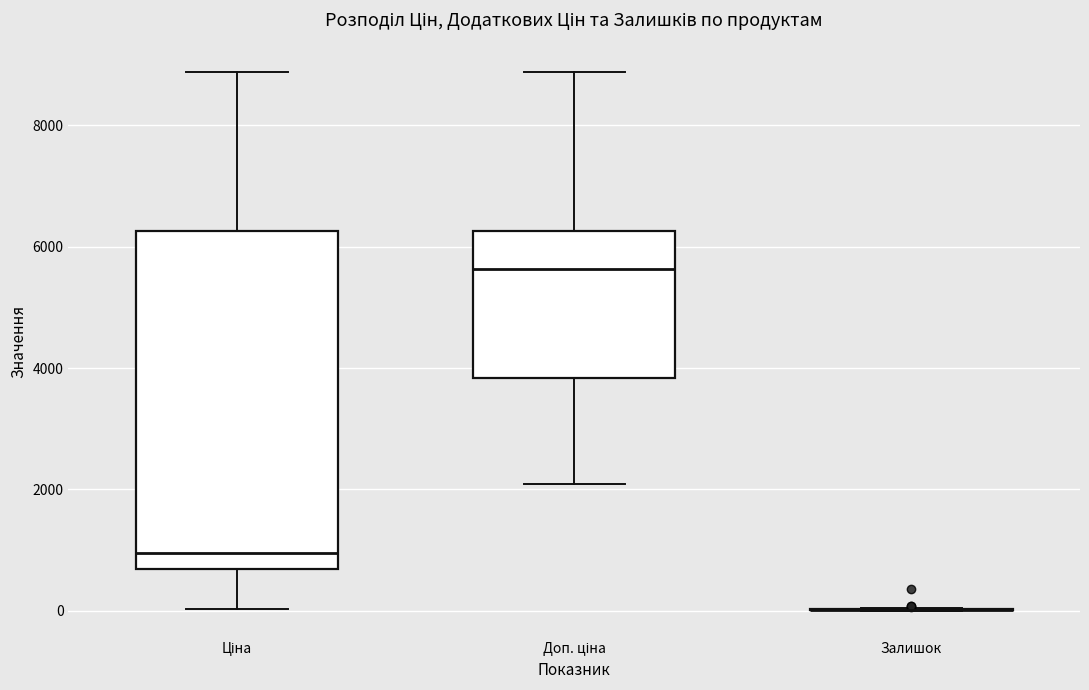

Which box is the tallest, from its lower edge to its upper edge?

Ціна